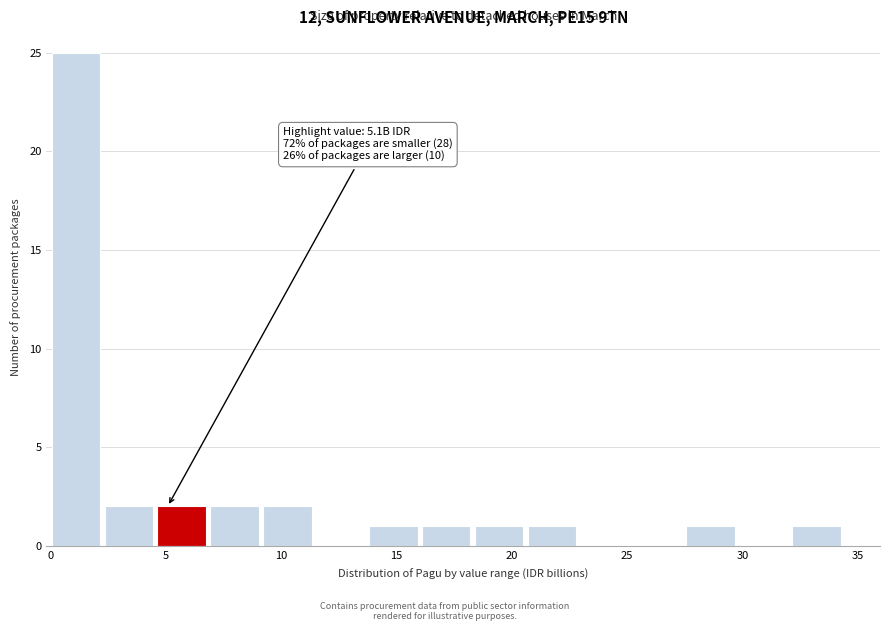

Over which range of the x-axis is the bar tallest?

0.0 to 2.5